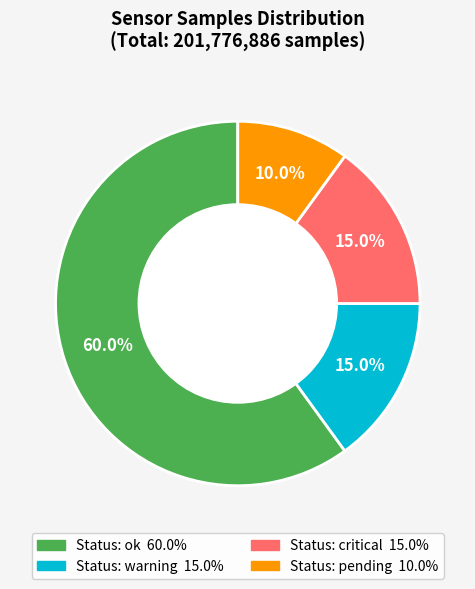

Is there any slice that represents more than half of the pie?

Yes